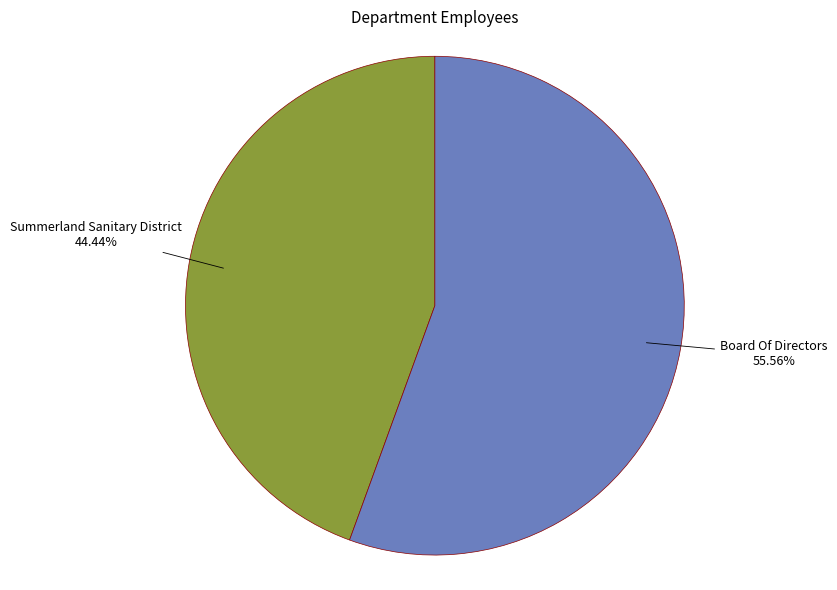

Is there a majority slice in this chart?

Yes